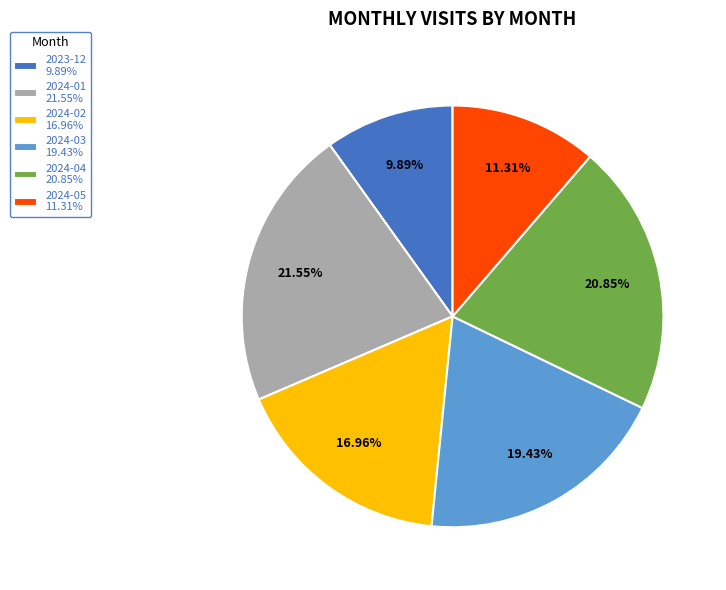

True or false: 2024-03 accounts for 19% of the total.

True